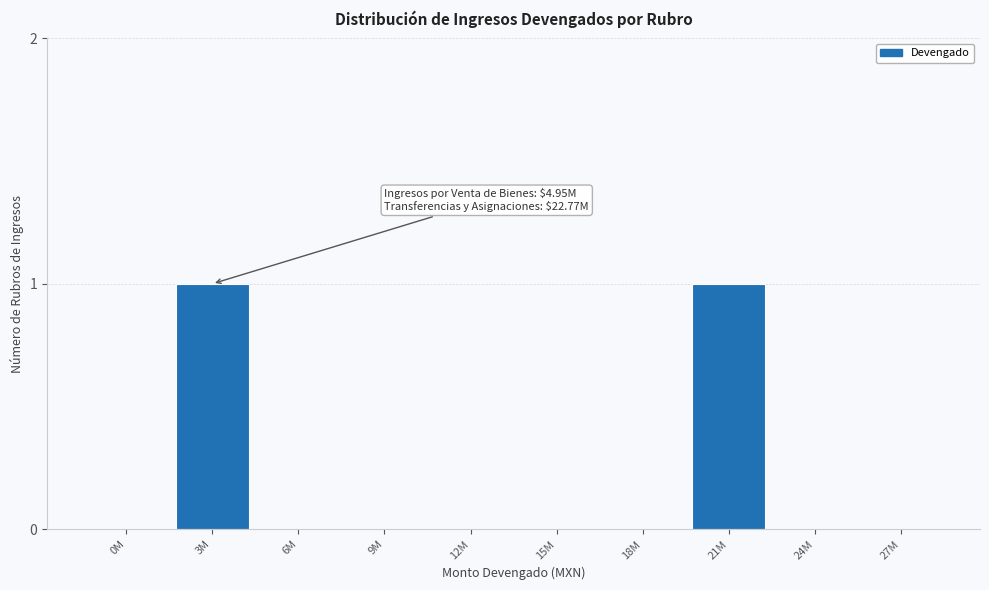

Reading right to left, what are all the values shown in this chart?

27M=0	24M=0	21M=1	18M=0	15M=0	12M=0	9M=0	6M=0	3M=1	0M=0